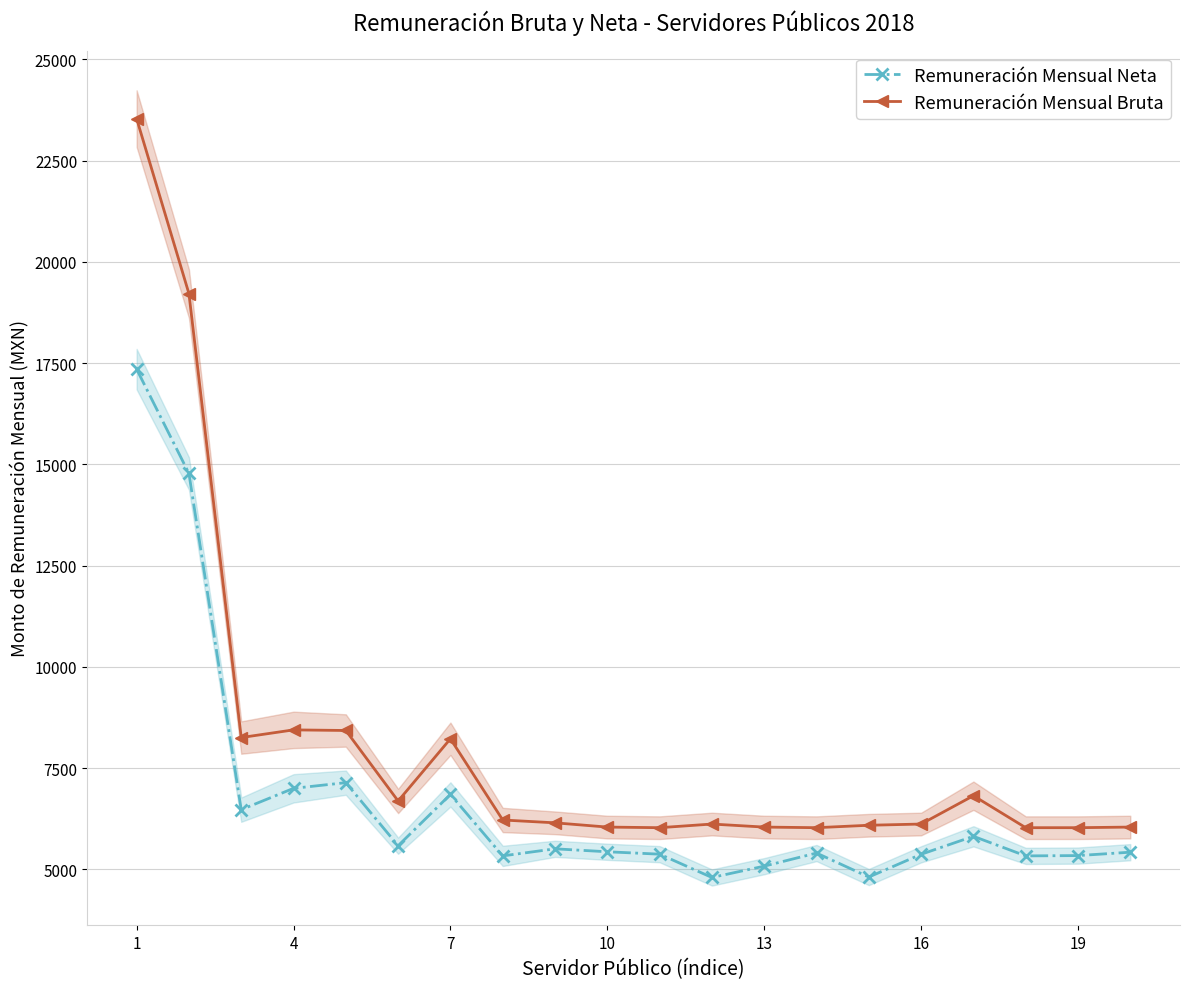

True or false: Remuneración Mensual Bruta and Remuneración Mensual Neta intersect in this chart.

False